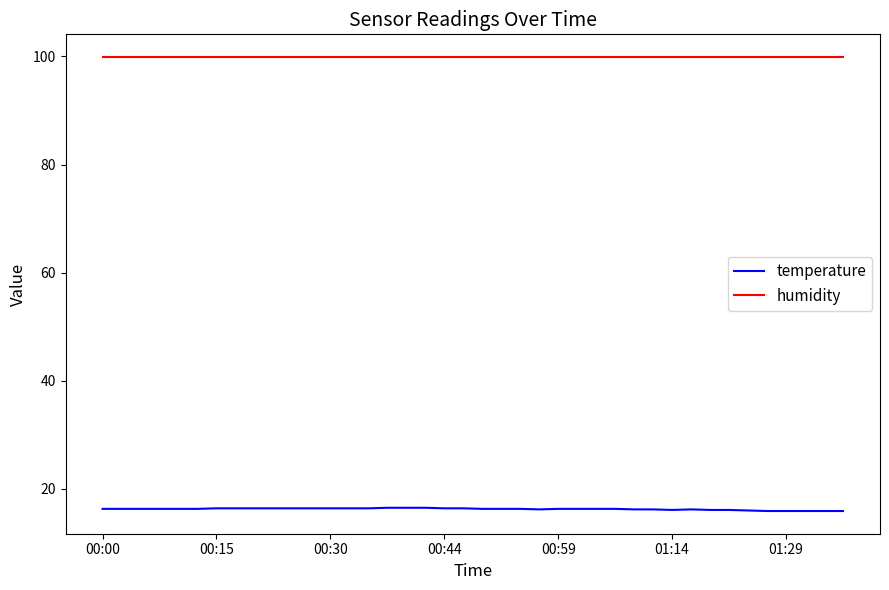

True or false: humidity and temperature intersect in this chart.

False